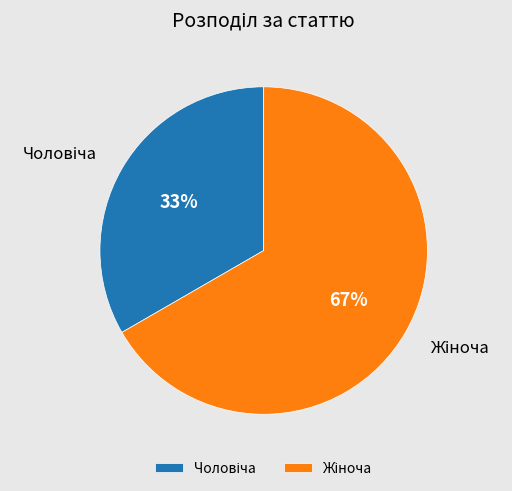

How many segments does this pie chart have?

2